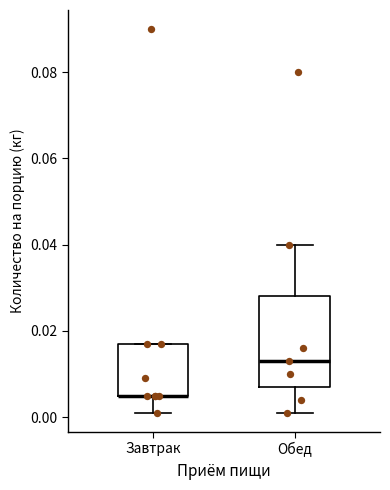

Reading left to right, read every box against the y-axis: the position of its median line, the range the box covers, and the ends of its whiskers. The values are not printed on the chart, so give them approximately, as read against the axis.

Завтрак: median 0.006 (drawn on the box's lower edge), box 0.006 to 0.018, whiskers 0.002 to 0.018
Обед: median 0.014, box 0.008 to 0.028, whiskers 0.002 to 0.040